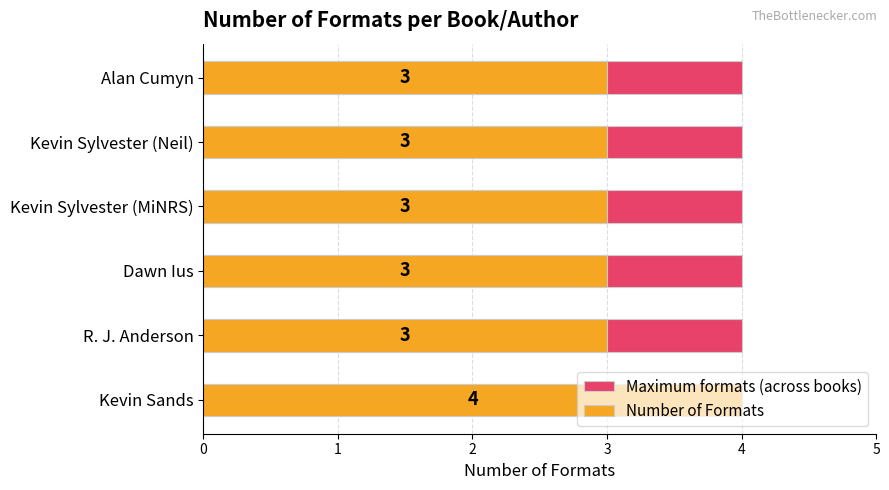

List the series in order of their overall mean, highest first.

Number of Formats, Maximum formats (across books)